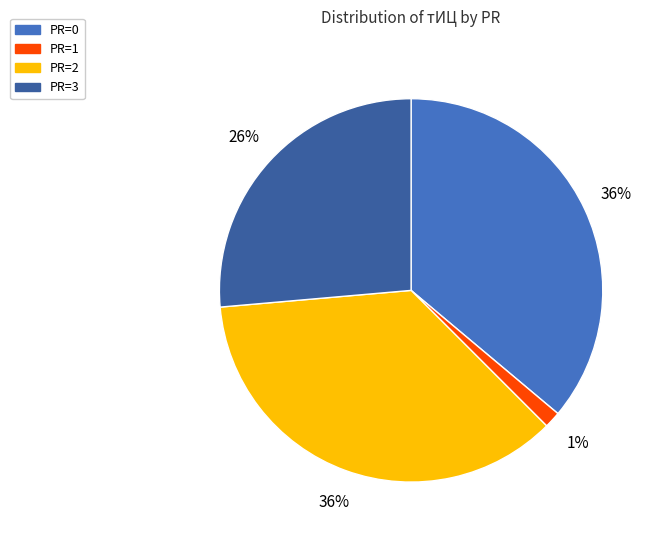

What is the ratio of the value at PR=3 to the value at PR=0?

0.7